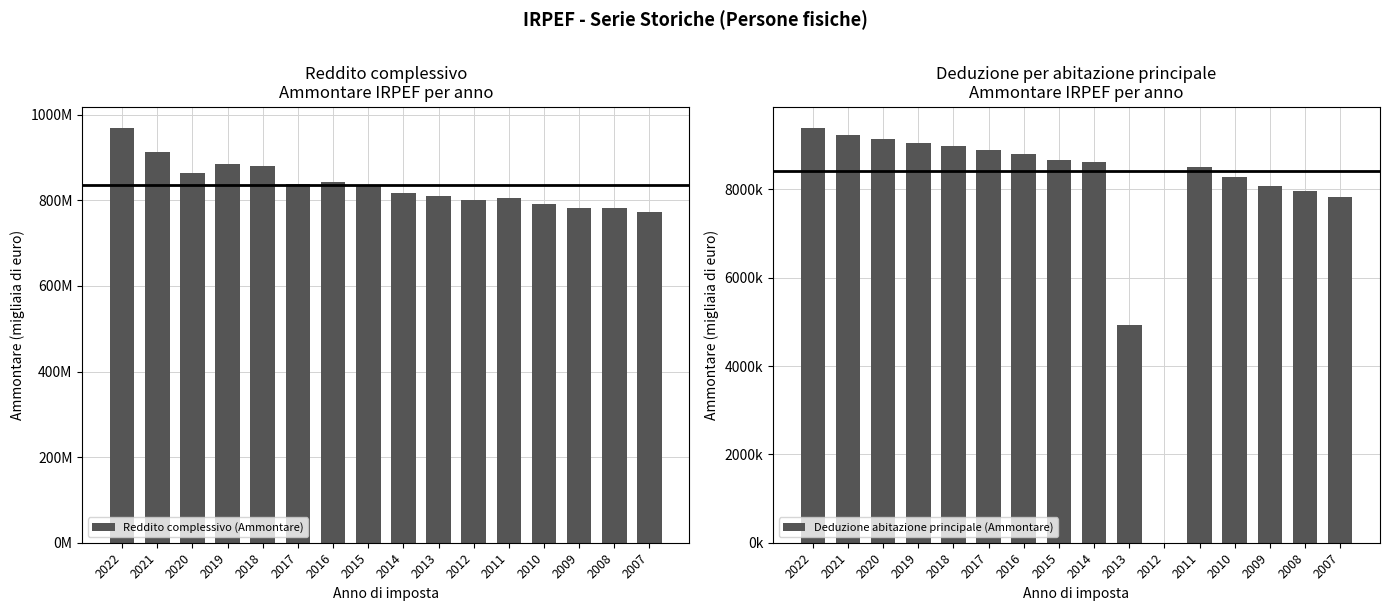

Between 2009 and 2018, which is larger?

2018